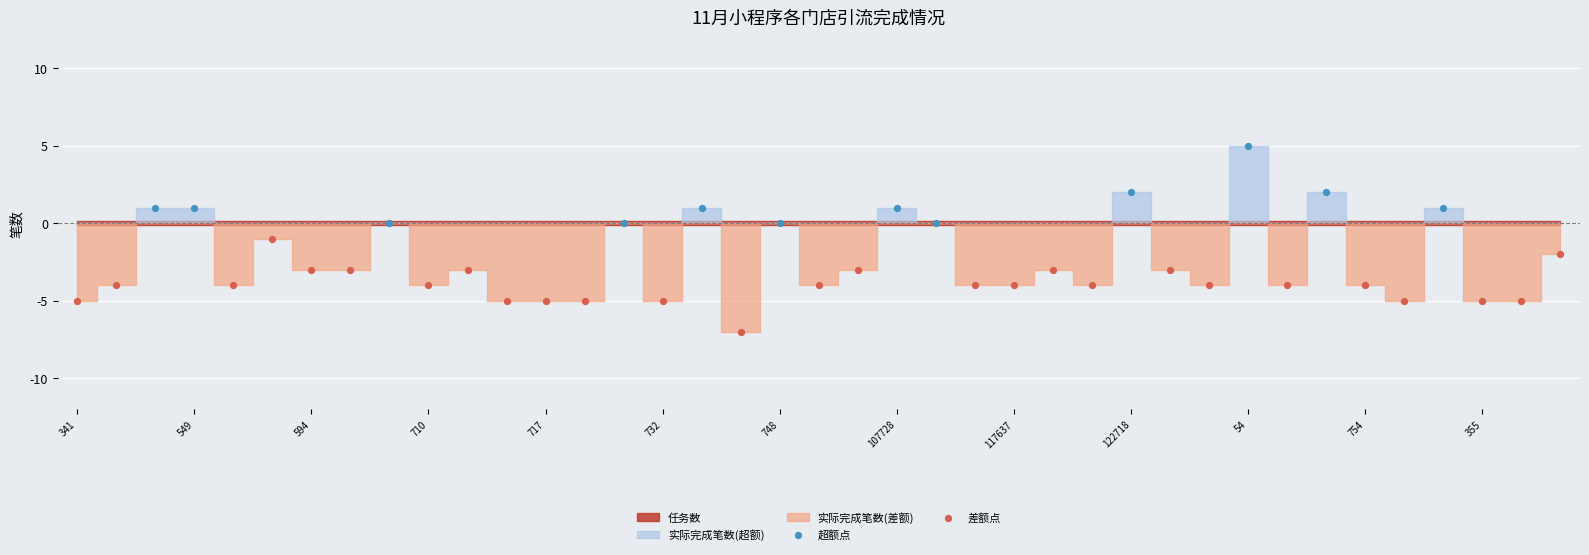

Which series reaches the maximum Y coordinate?

超额点